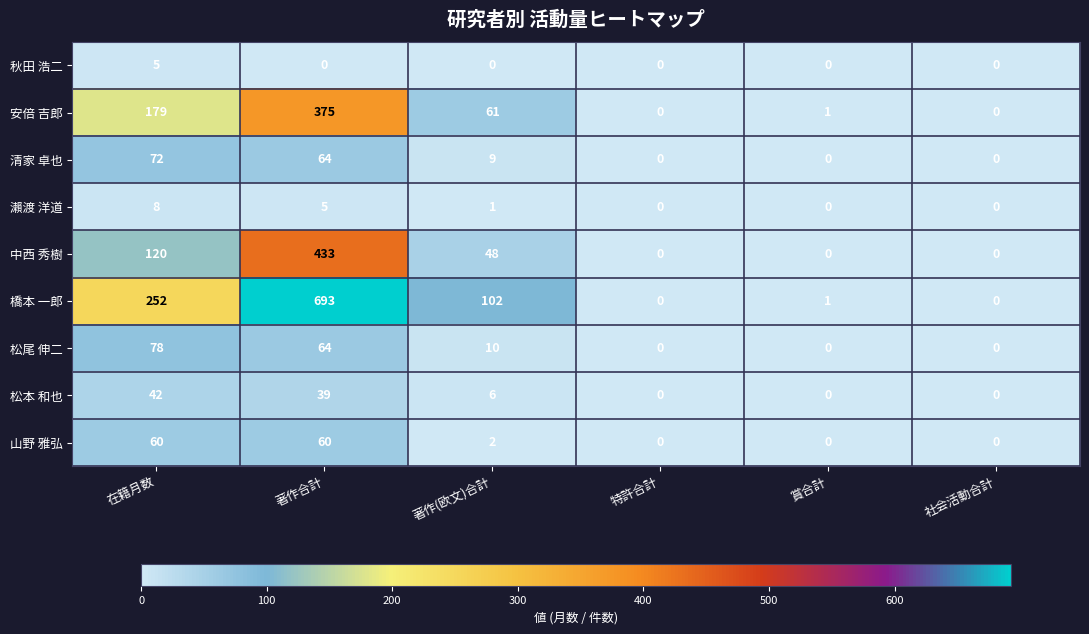

How many series are shown in this chart?

9